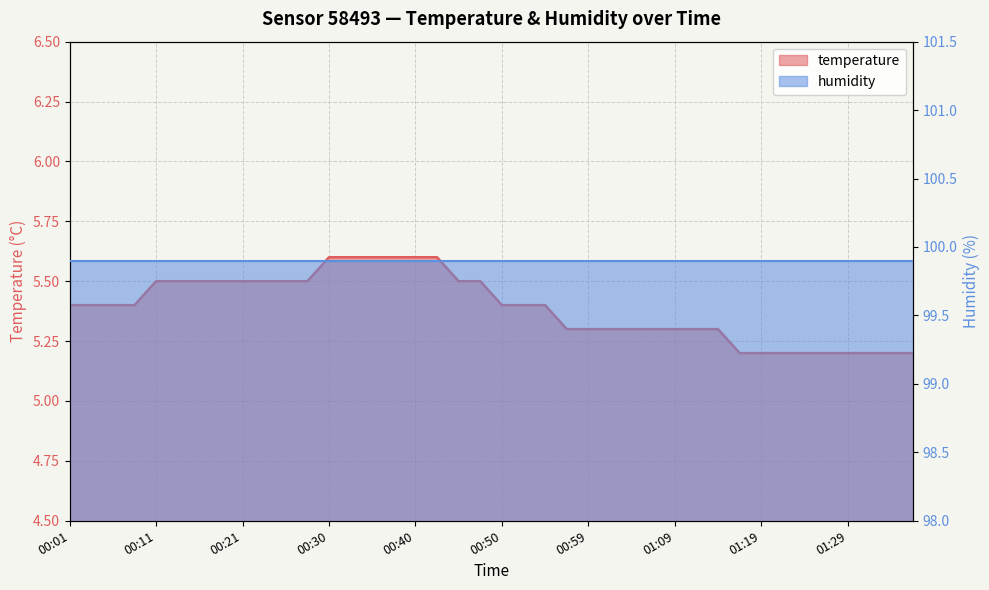

What value does the data have at 01:31?

5.2